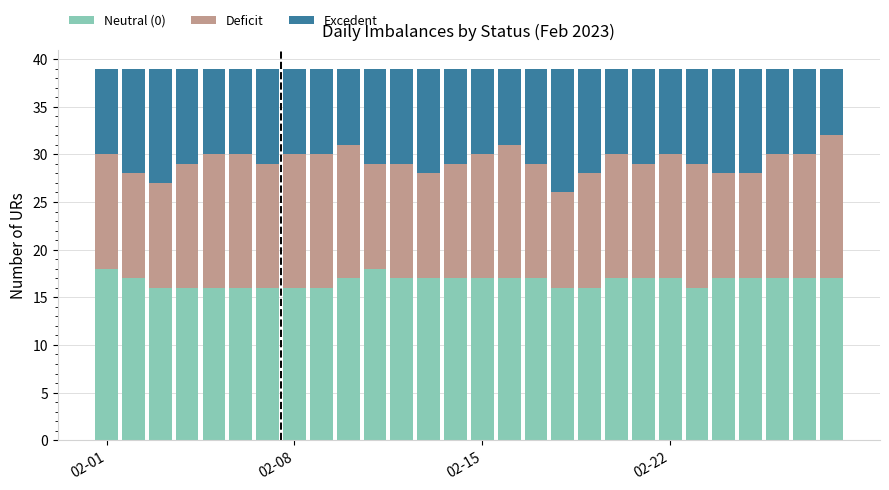

What is the lowest value of the Neutral (0) series?

16